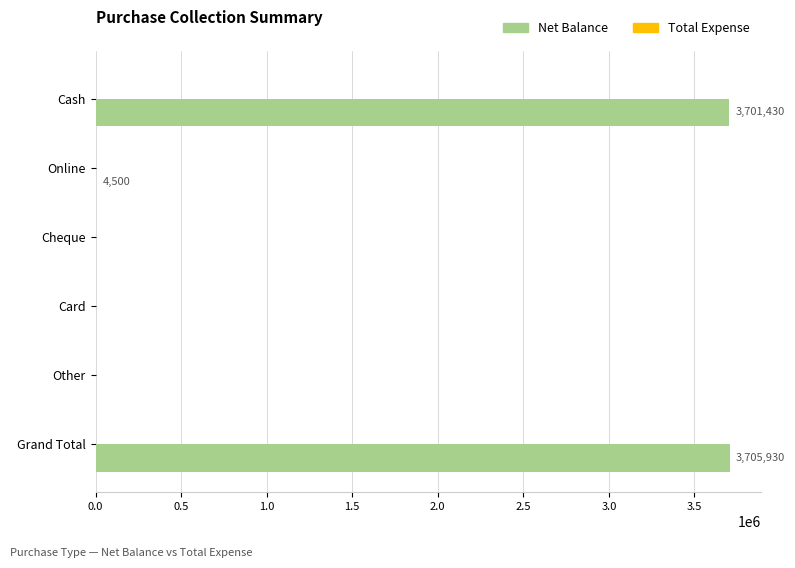

True or false: the data shows 2041709 at Other.

False